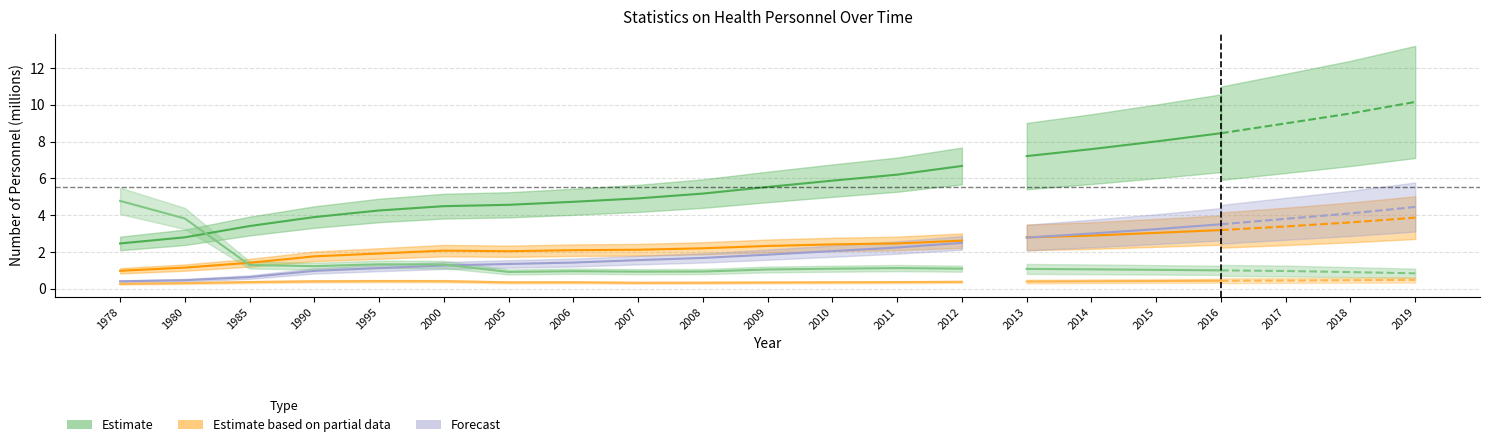

What is the difference between the highest and lowest values at 1980?

3.5